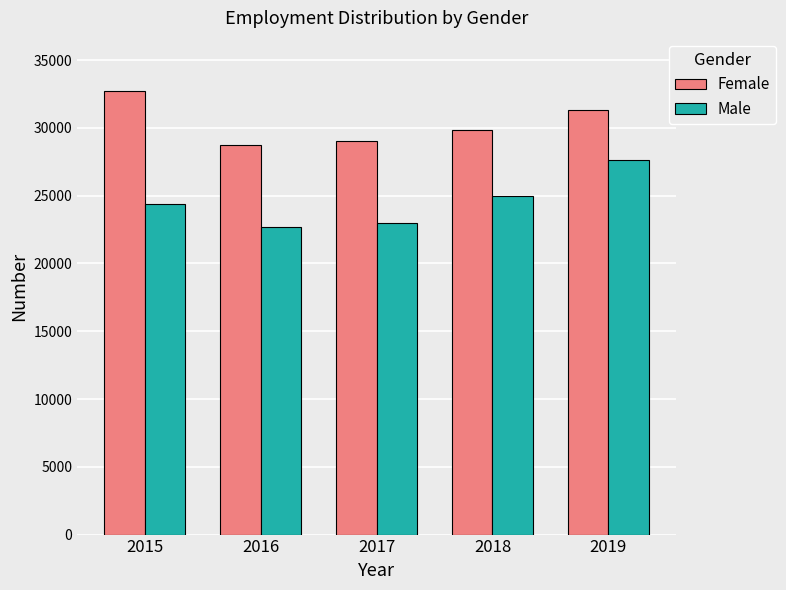

Reading left to right, transcribe all the data shown in this chart.

Female: 2015=32715	2016=28759	2017=29017	2018=29870	2019=31295
Male: 2015=24407	2016=22706	2017=23006	2018=25001	2019=27632